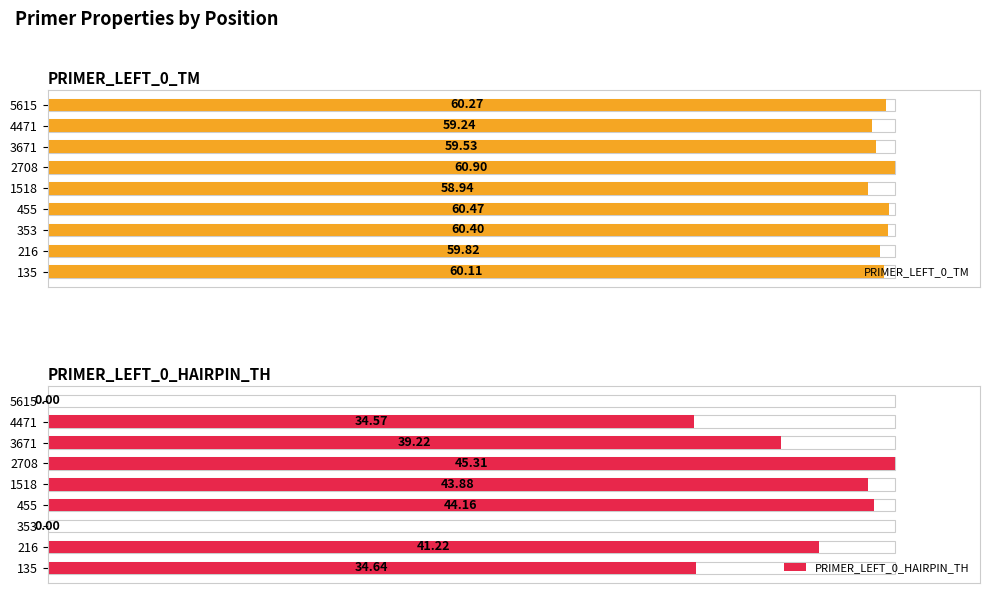

Is the value of PRIMER_LEFT_0_TM at 2708 greater than the value of PRIMER_LEFT_0_HAIRPIN_TH at 216?

Yes